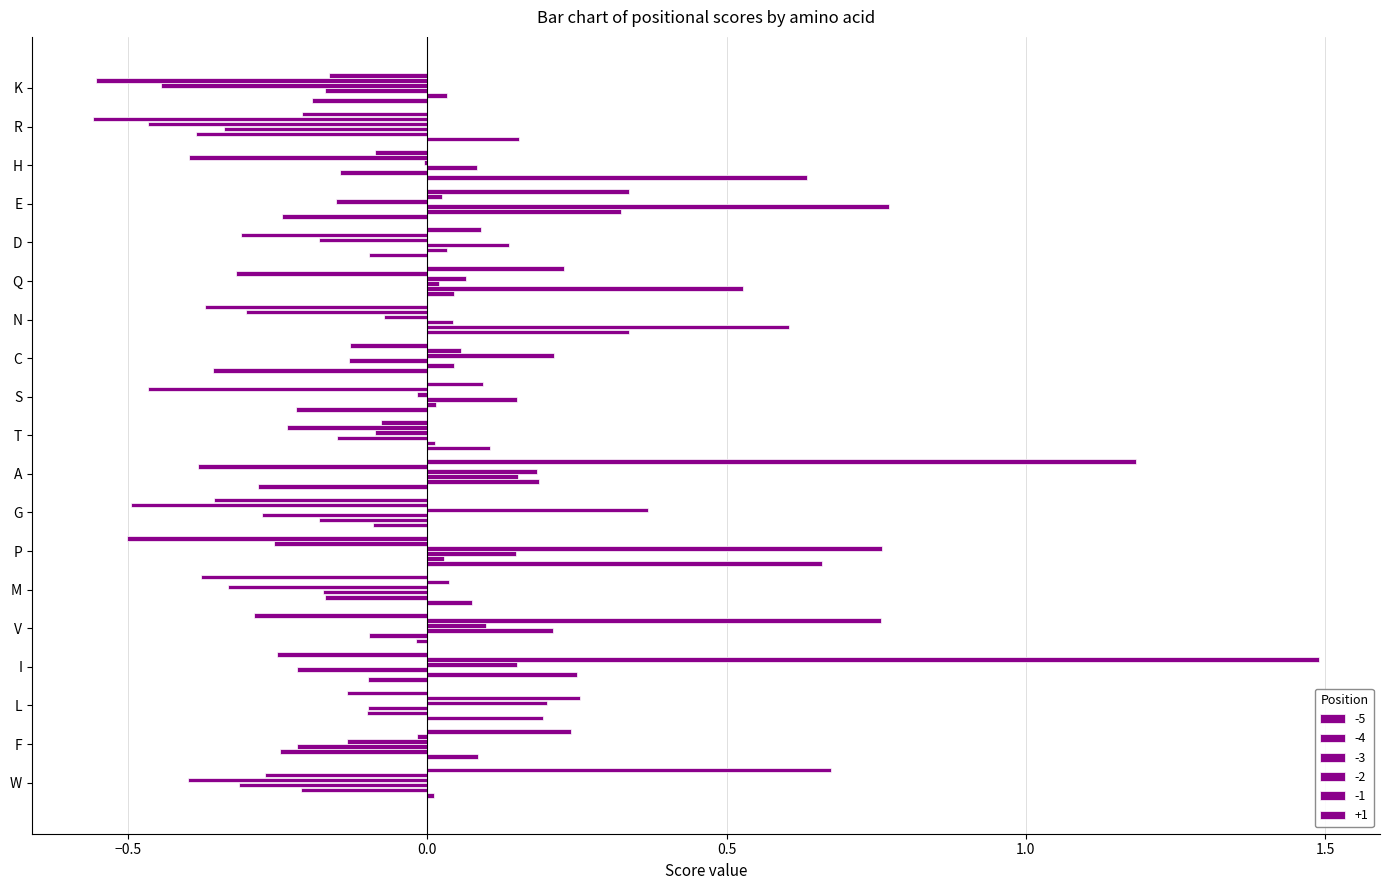

What value does the +1 series have at K?

-0.2